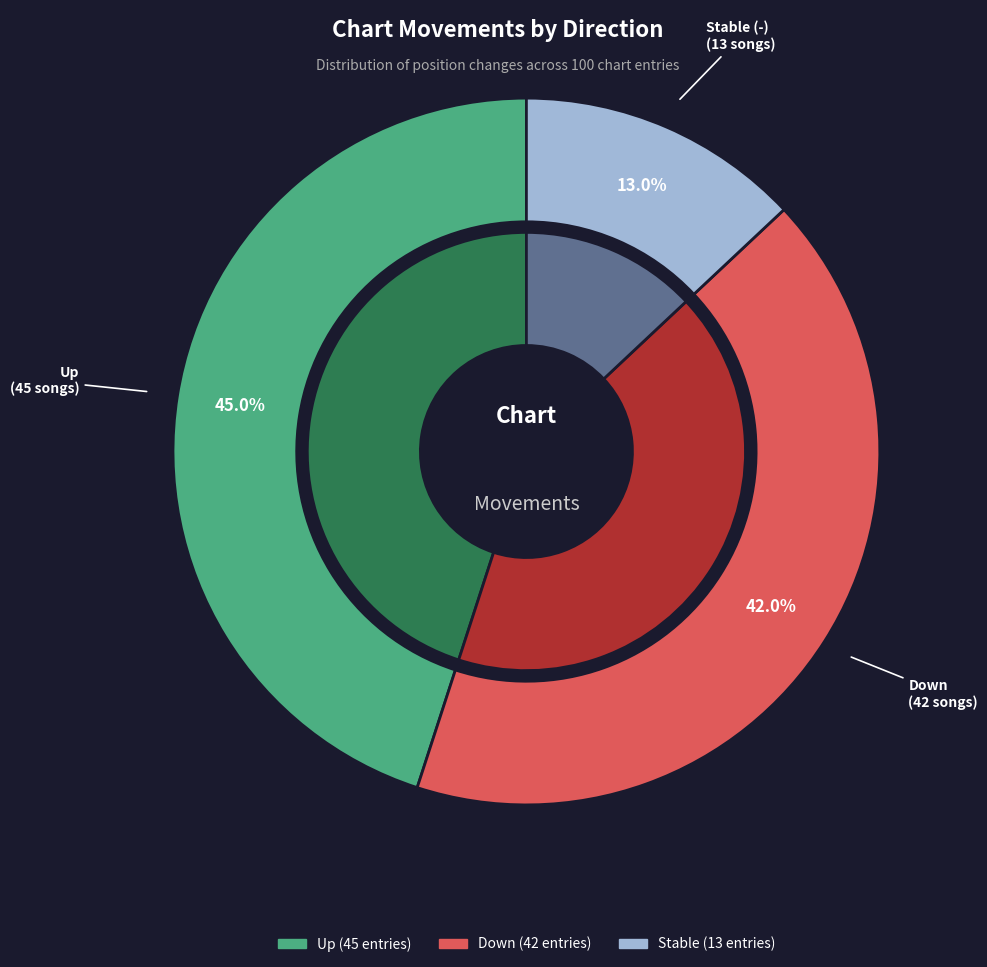

Combined, what portion of the pie is up and down?

87.0%